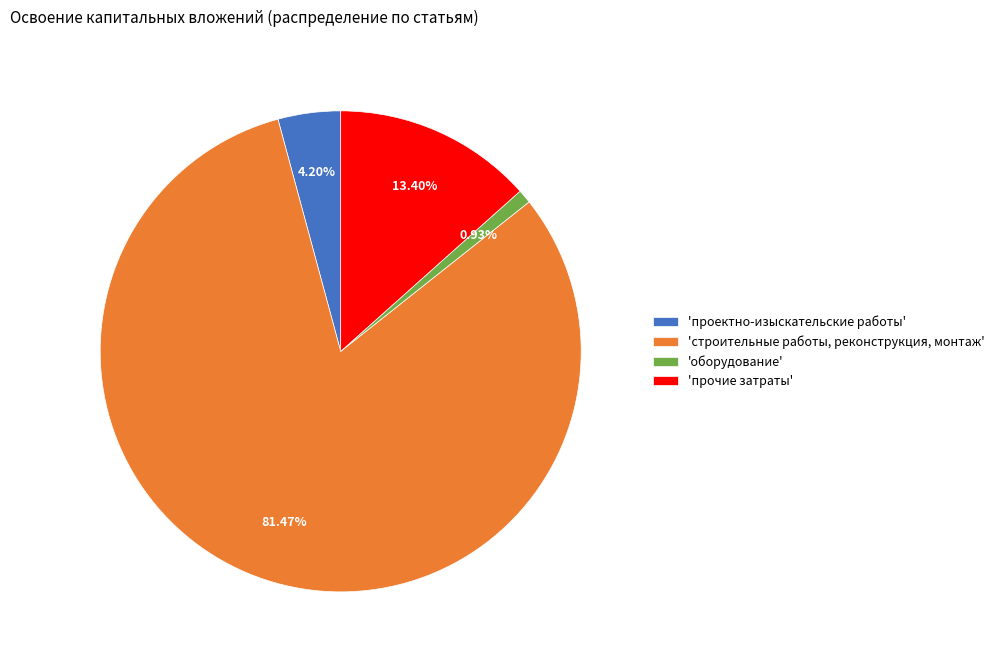

Rank the categories by value from lowest to highest.

'оборудование', 'проектно-изыскательские работы', 'прочие затраты', 'строительные работы, реконструкция, монтаж'